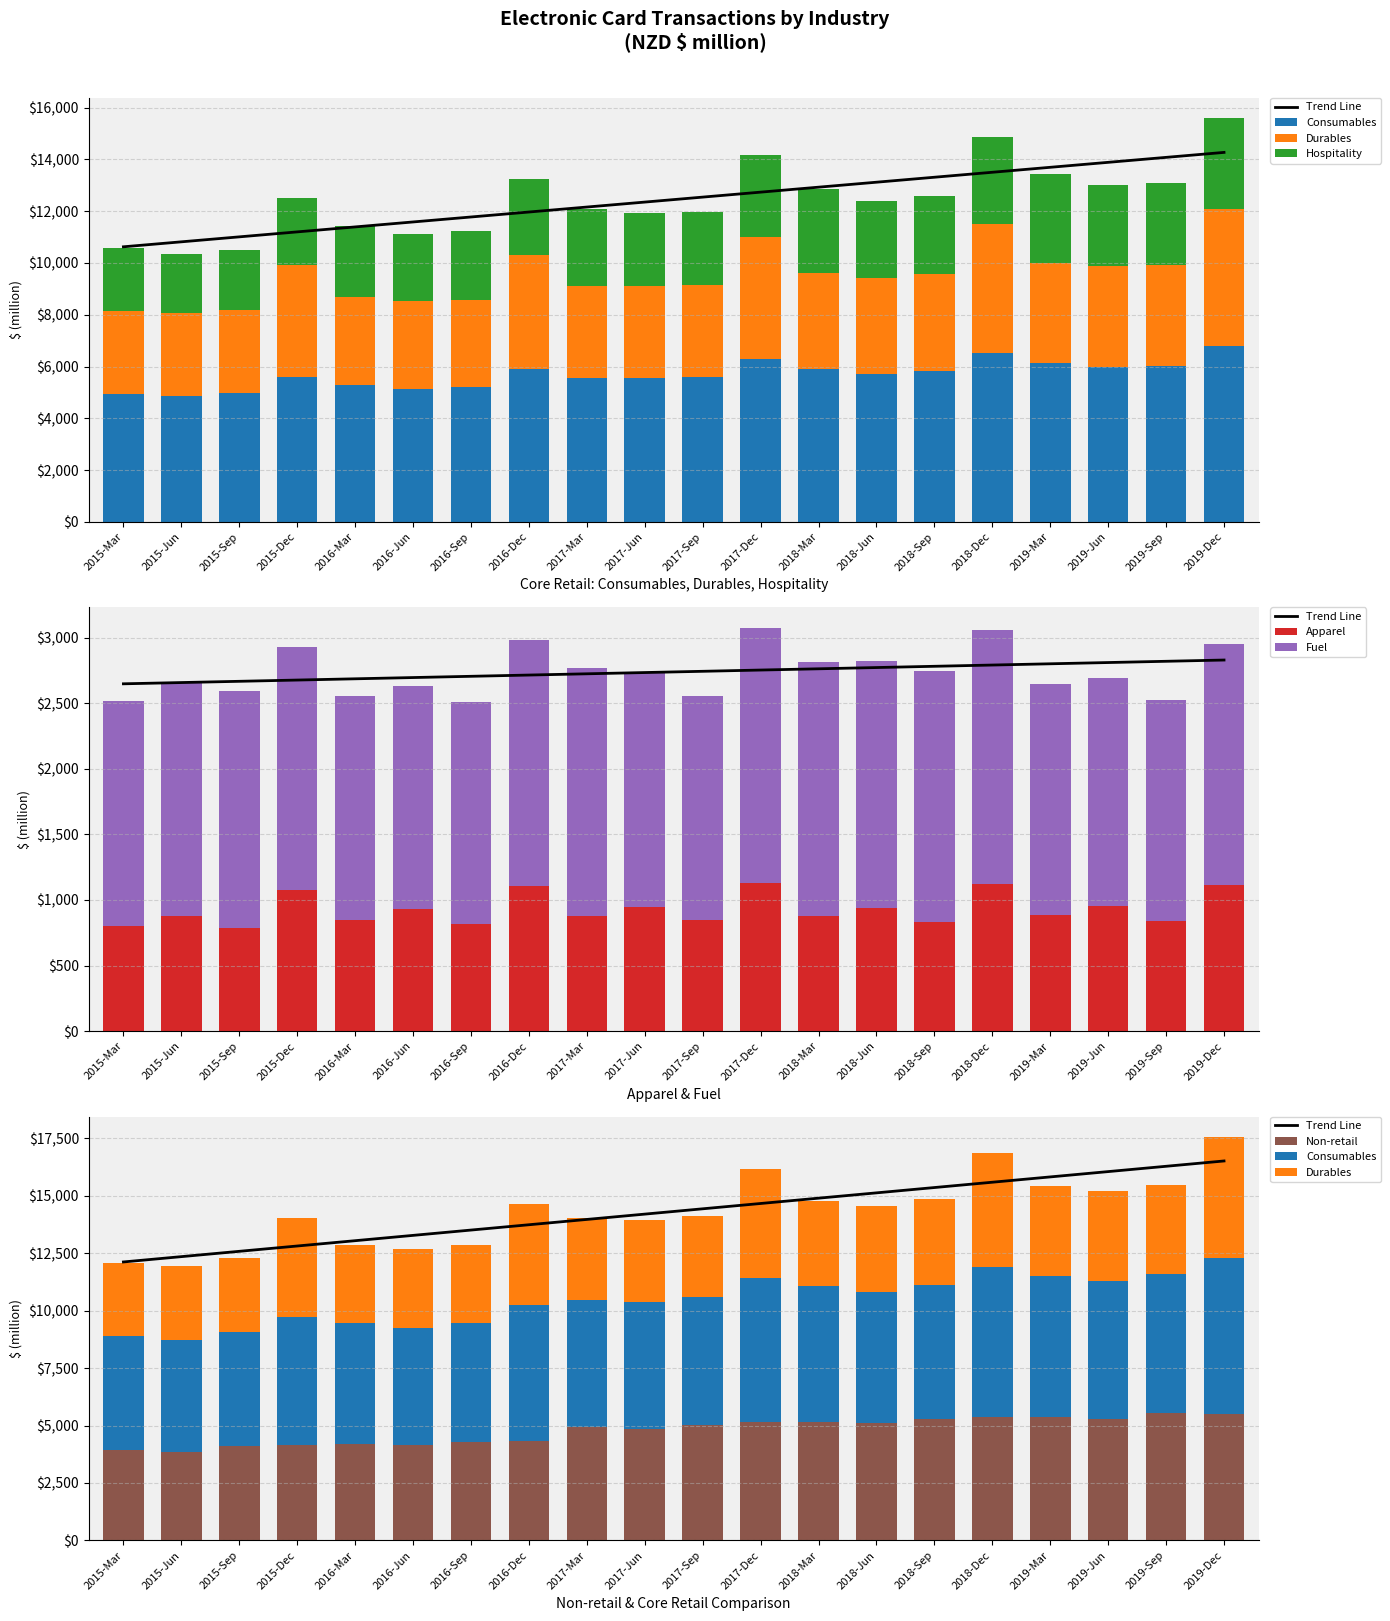

What is the difference between the maximum and second lowest values in the Durables series?

2074